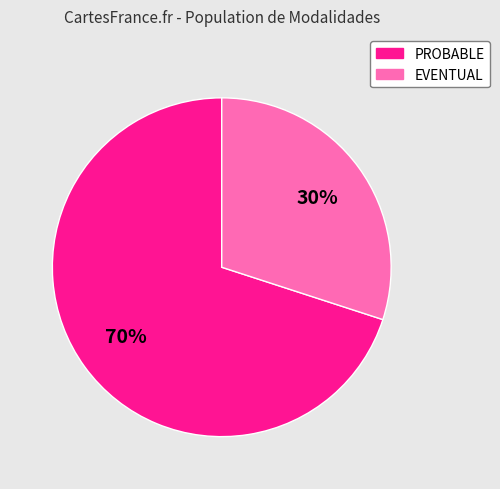

To the nearest percent, what is the difference between the largest and smallest slice percentages?

40%